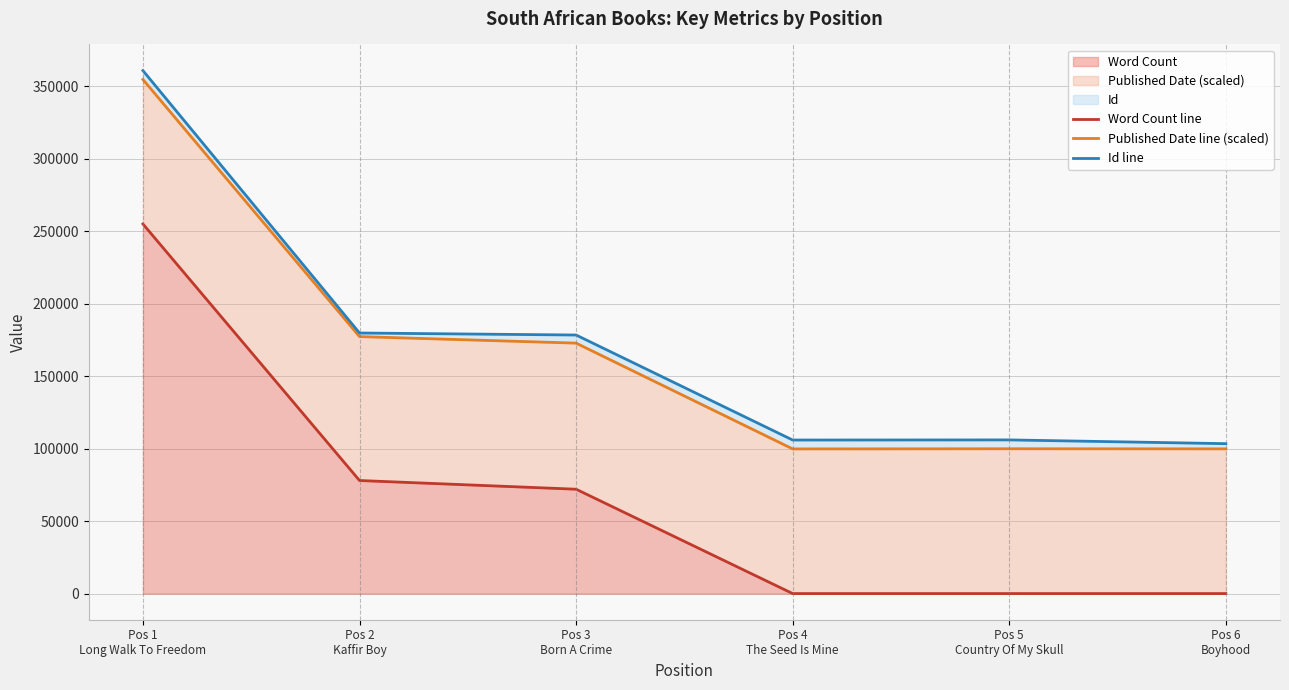

What is the maximum value for Word Count?

255000